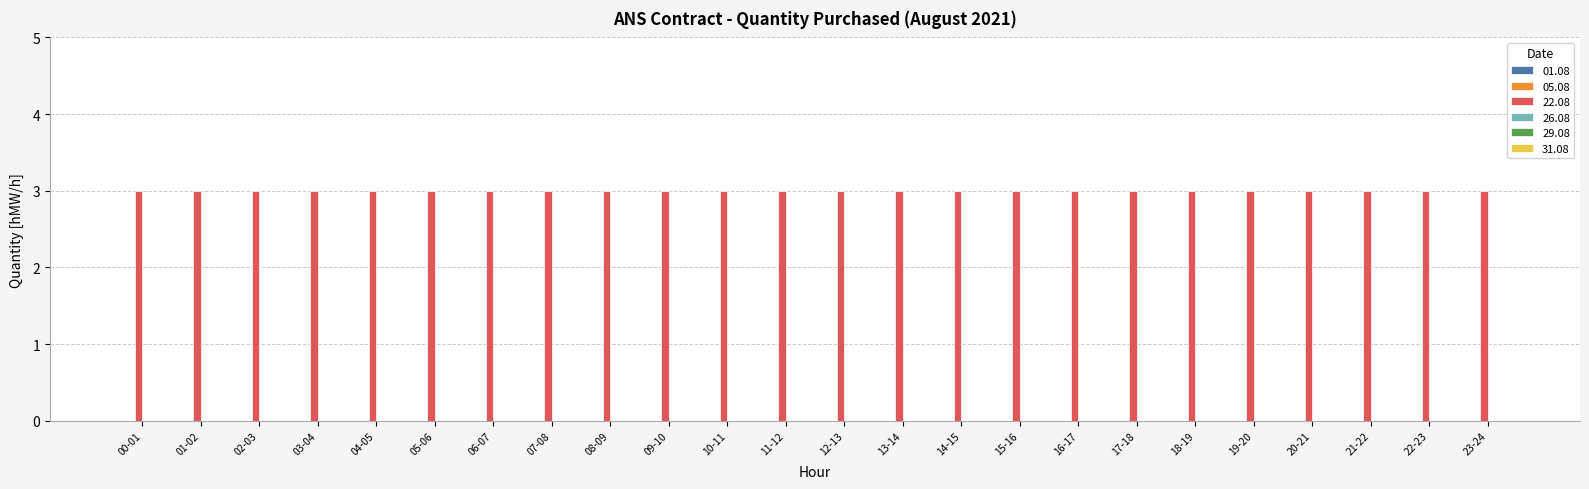

How many bars are there in each group?

6